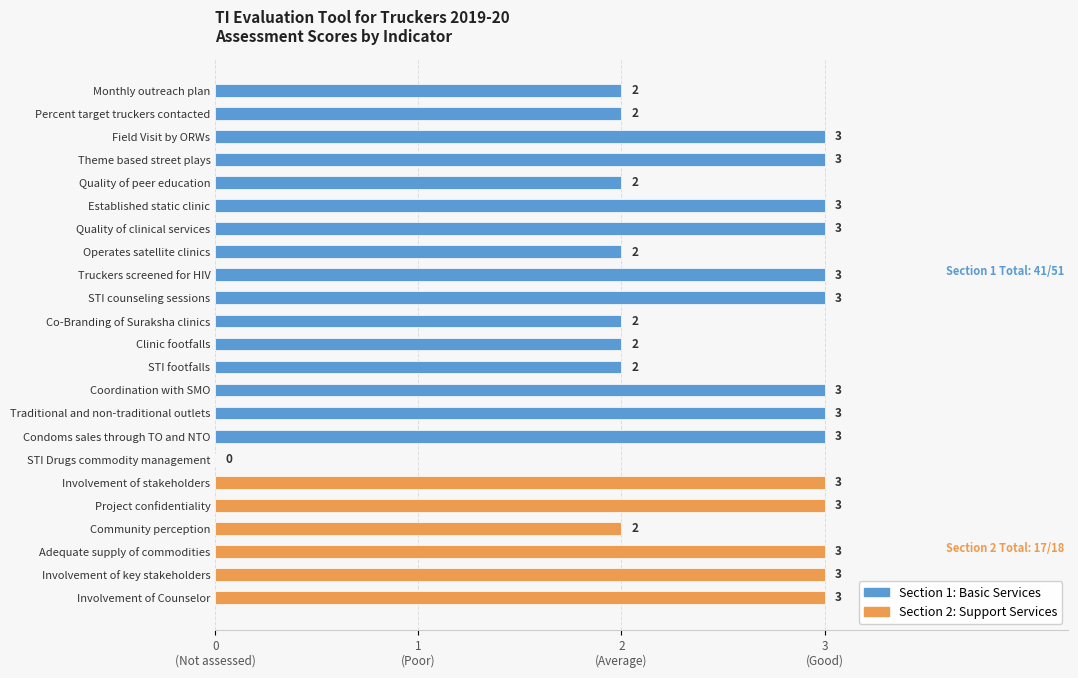

Are the bars horizontal?

Yes